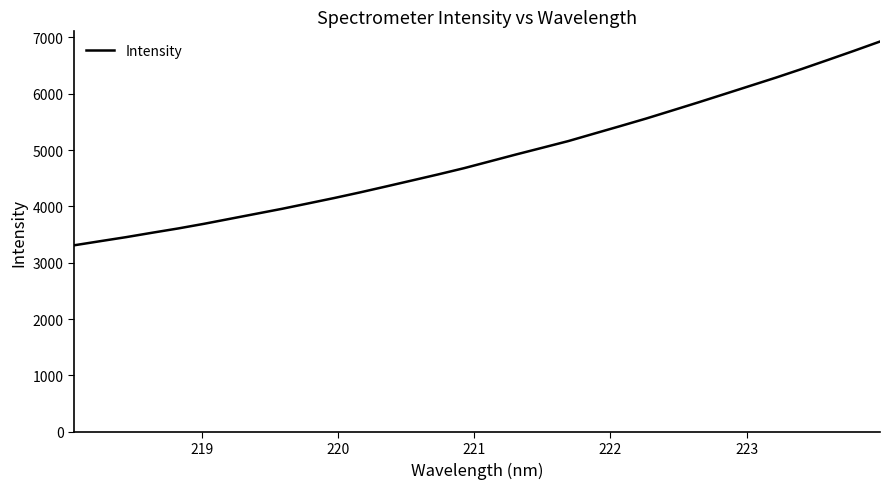

Reading right to left, transcribe all the data shown in this chart.

6928.5	6763.5	6602.4	6442.9	6288.7	6141.4	5993.9	5847.1	5703.9	5561.5	5426.7	5294.2	5160.7	5042.1	4924.2	4802.5	4681.1	4569.8	4462.7	4356.0	4250.8	4150.2	4054.5	3959.3	3870.5	3781.6	3692.8	3609.7	3533.7	3455.6	3383.5	3310.5